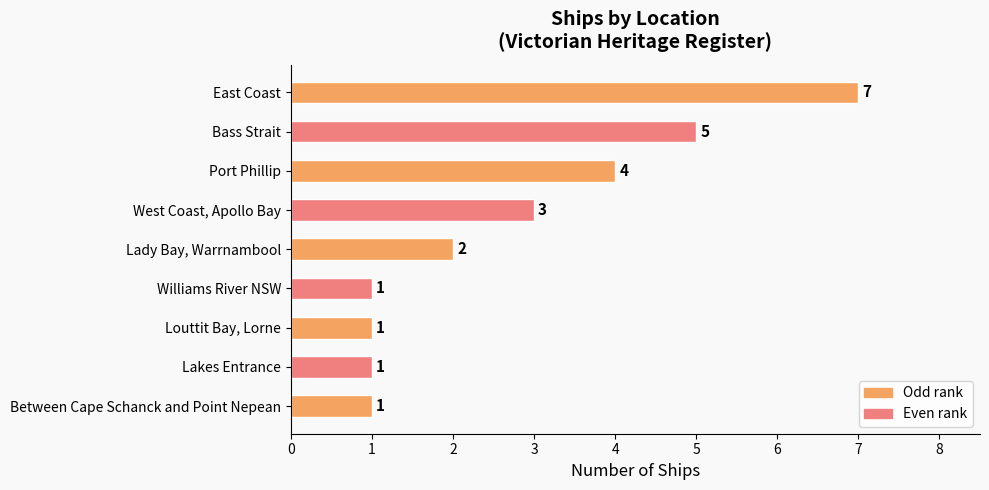

What is the label of the 1st bar from the bottom?

Between Cape Schanck and Point Nepean